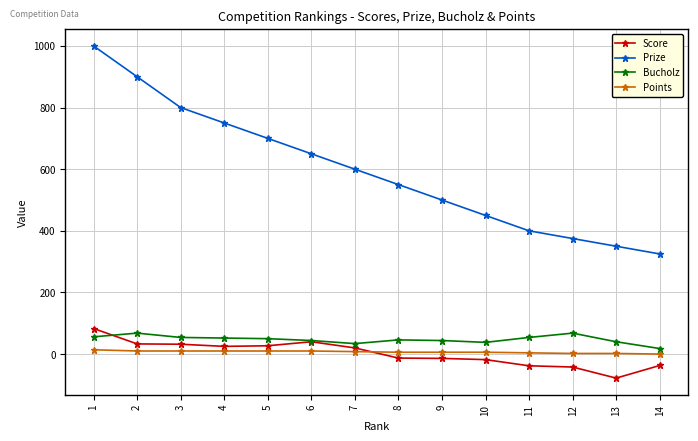

The value of Prize at 4 is 298. True or false?

False